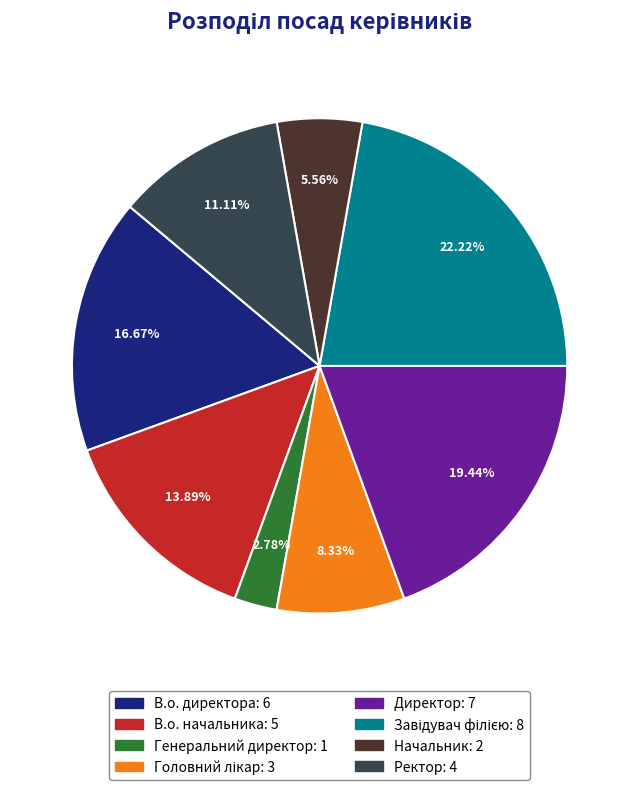

Is Директор the majority of the pie?

No